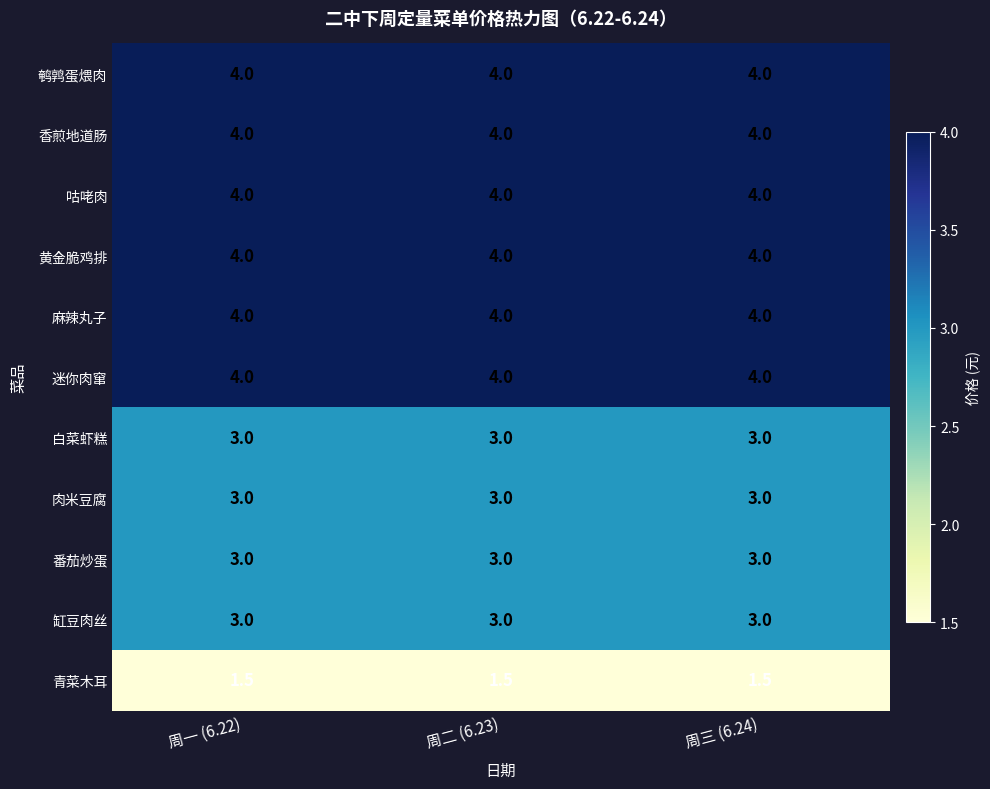

What is the spread (max minus min) of values at 周三 (6.24)?

2.5